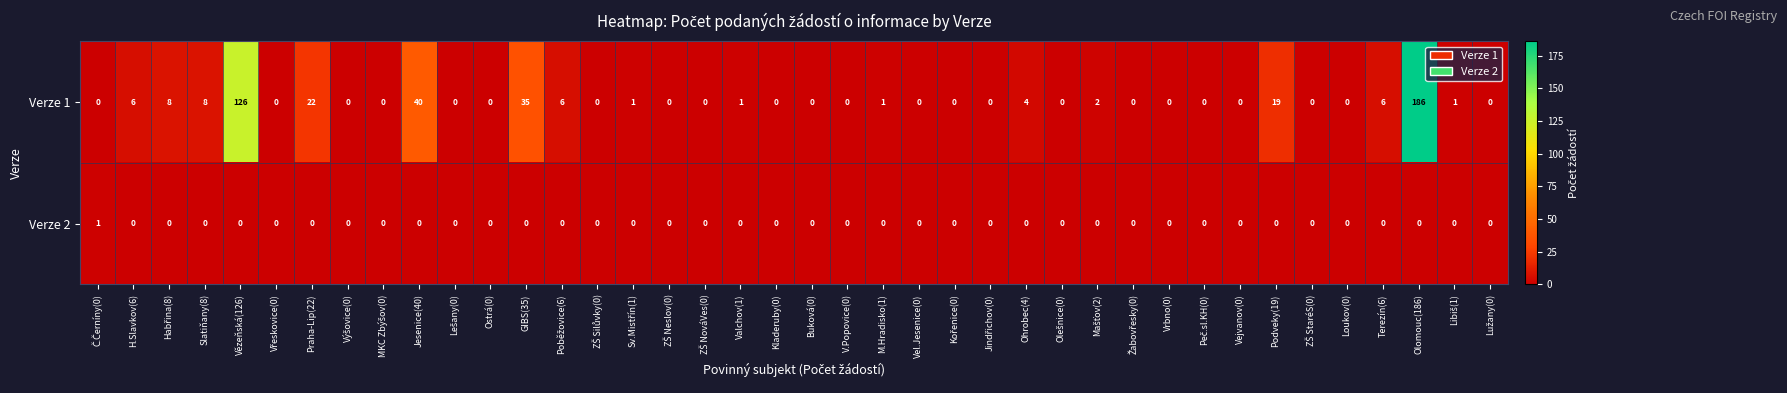

Which series has the widest spread of values?

Verze 1